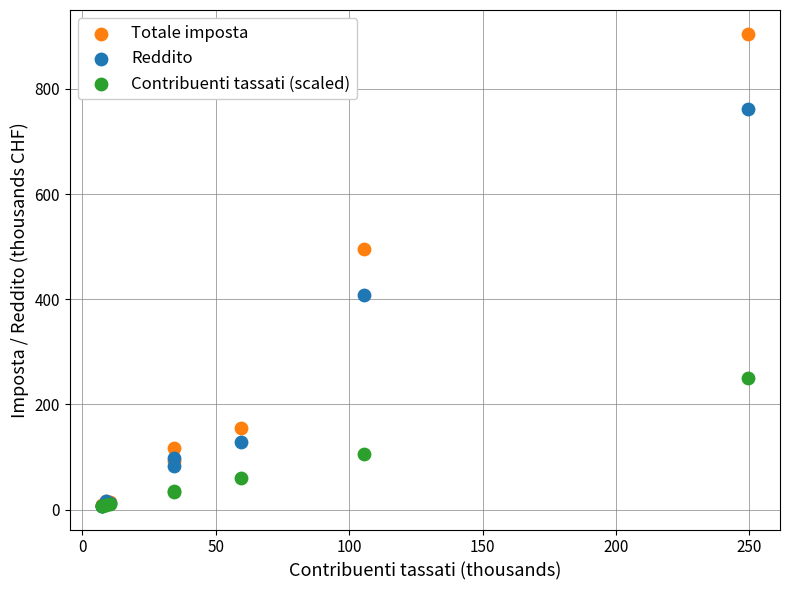

What are all the series names shown in the legend?

Totale imposta, Reddito, Contribuenti tassati (scaled)